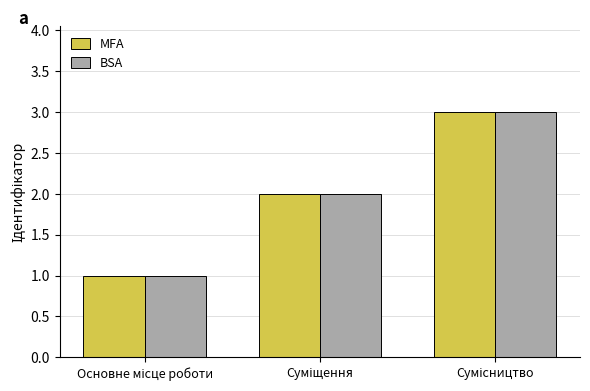

What is the maximum value shown in the chart?

3